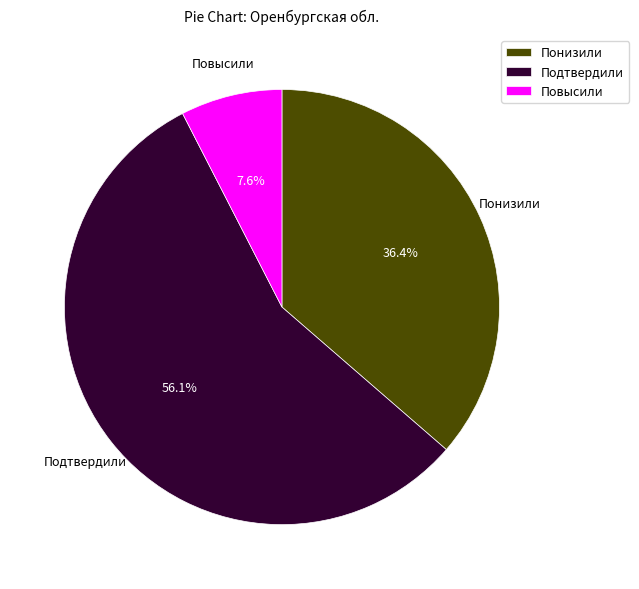

What percentage is the Понизили slice, to the nearest percent?

36%